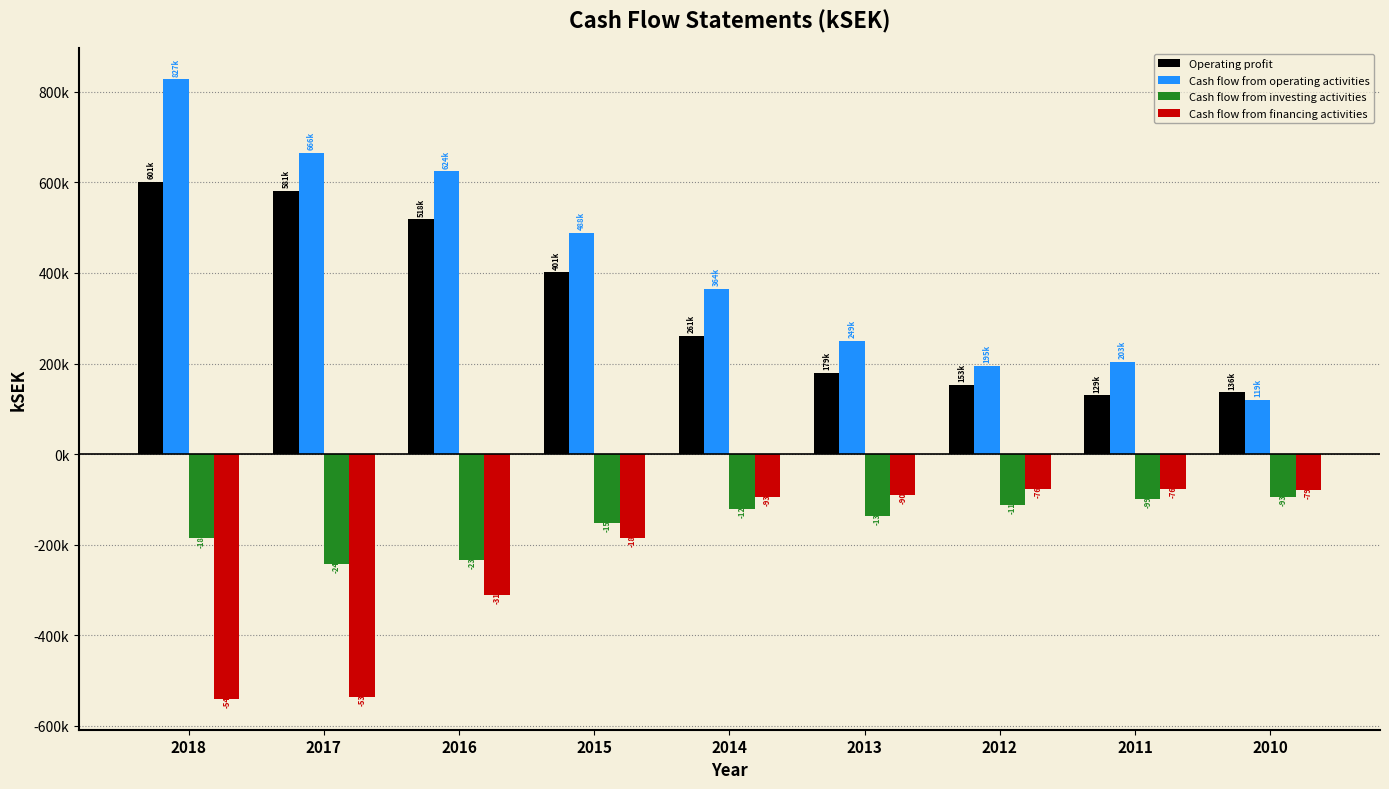

What is the difference between the maximum and minimum values in the Cash flow from financing activities series?

463781